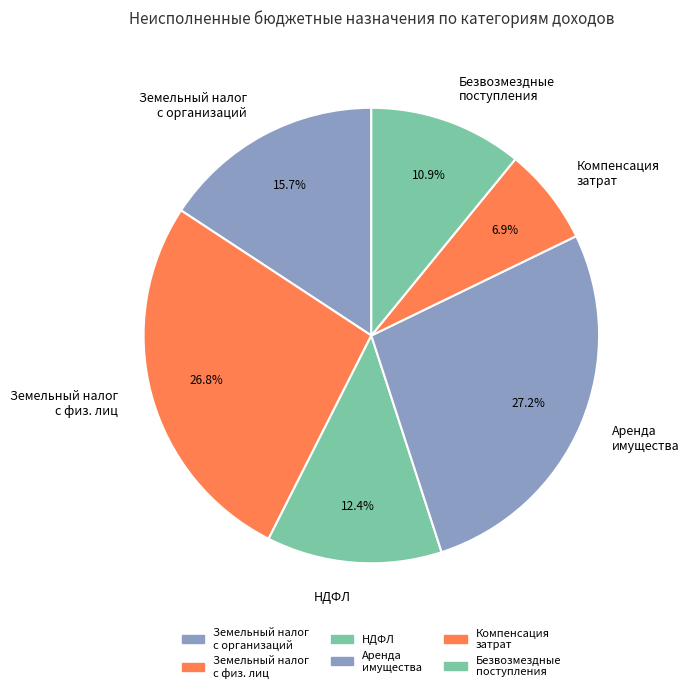

To the nearest percent, what is the difference between the largest and smallest slice percentages?

20%